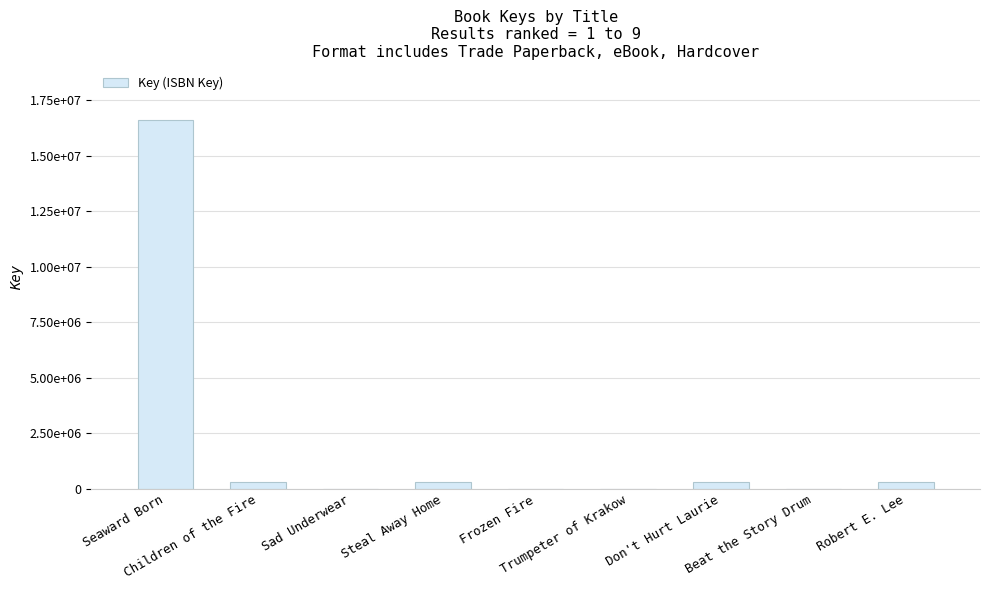

The value at Don't Hurt Laurie is 517105. True or false?

False